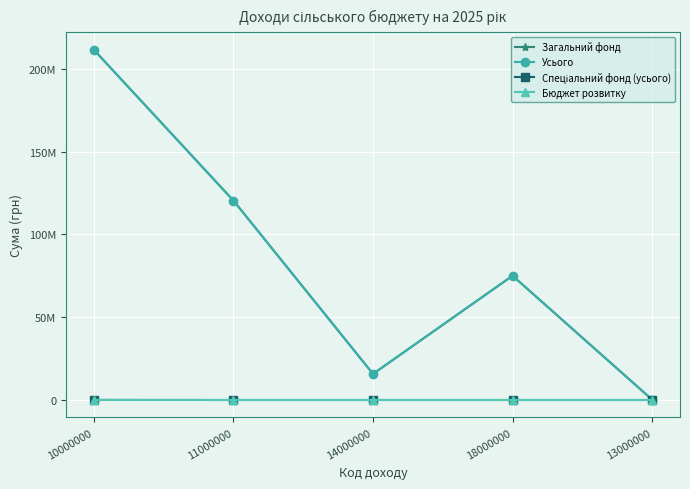

At which category does Загальний фонд reach its first local valley?

14000000